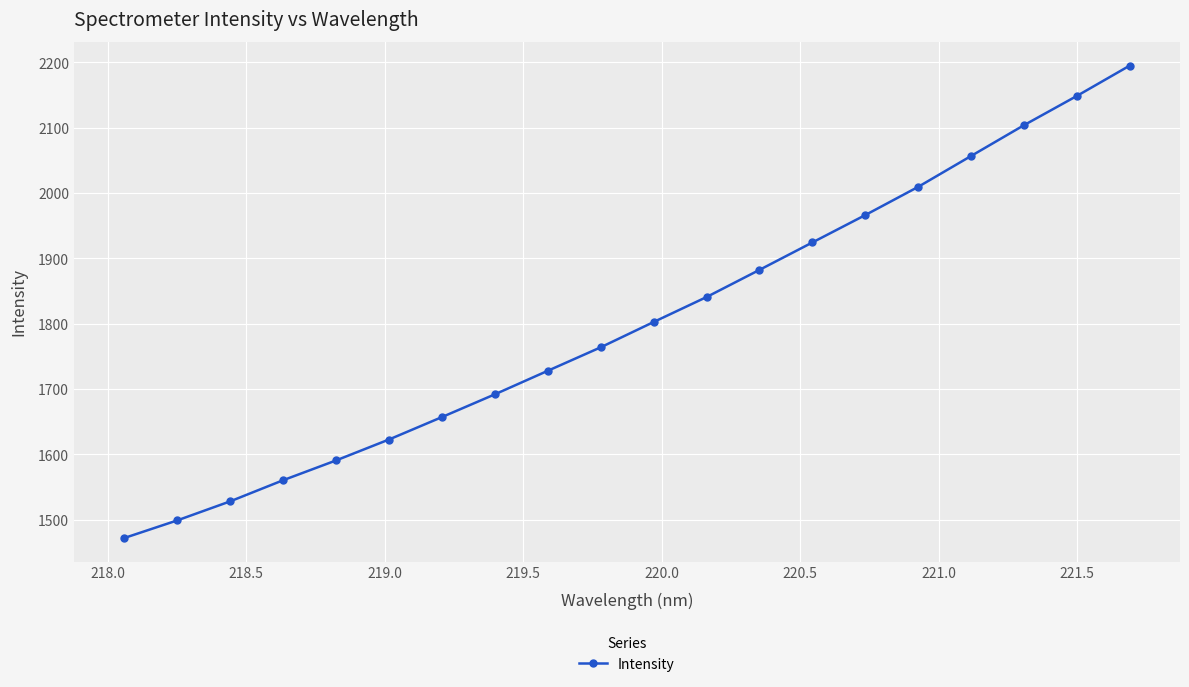

What is the value of the 4th point from the left?

1560.5